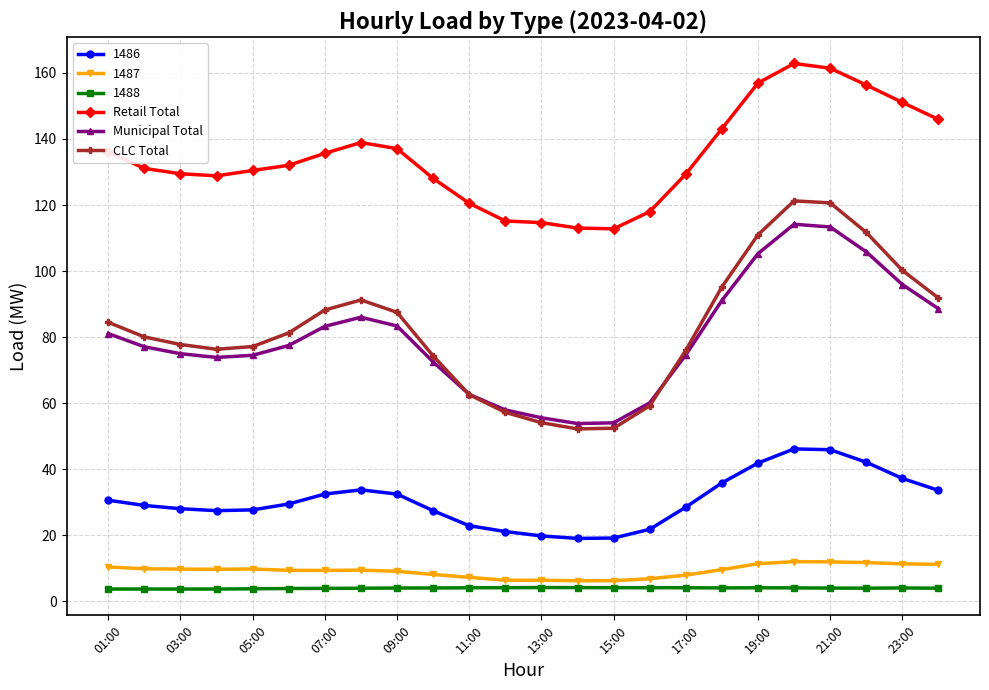

True or false: Municipal Total and Retail Total cross at least once.

False